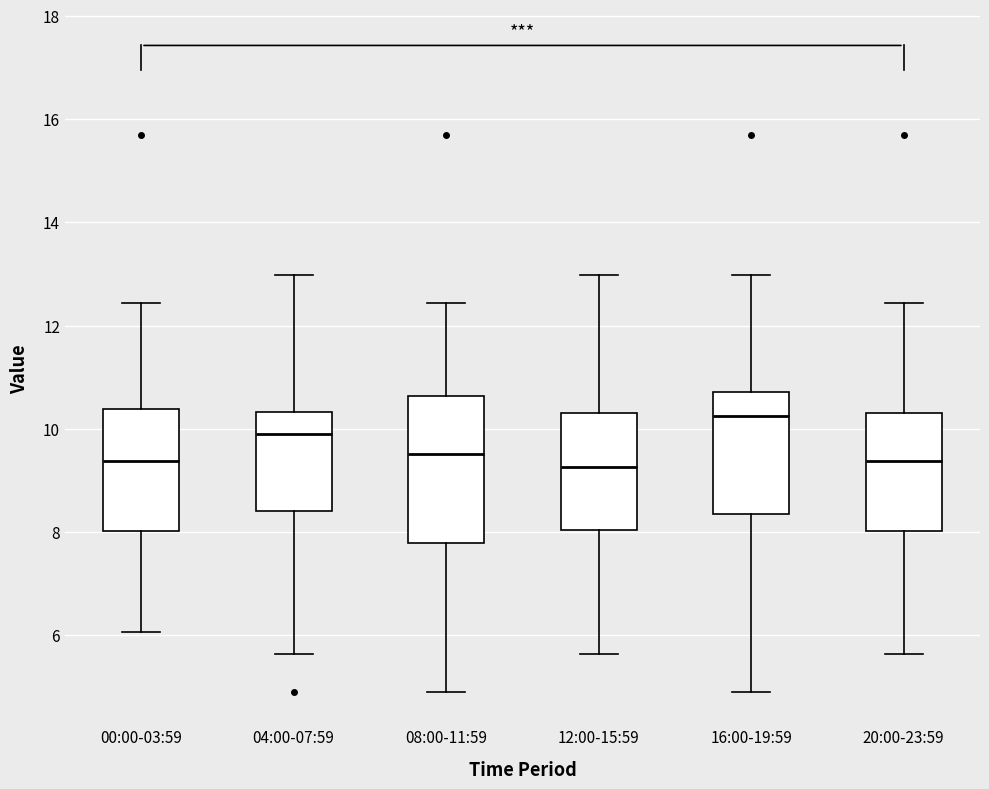

Which box is the tallest, from its lower edge to its upper edge?

08:00-11:59